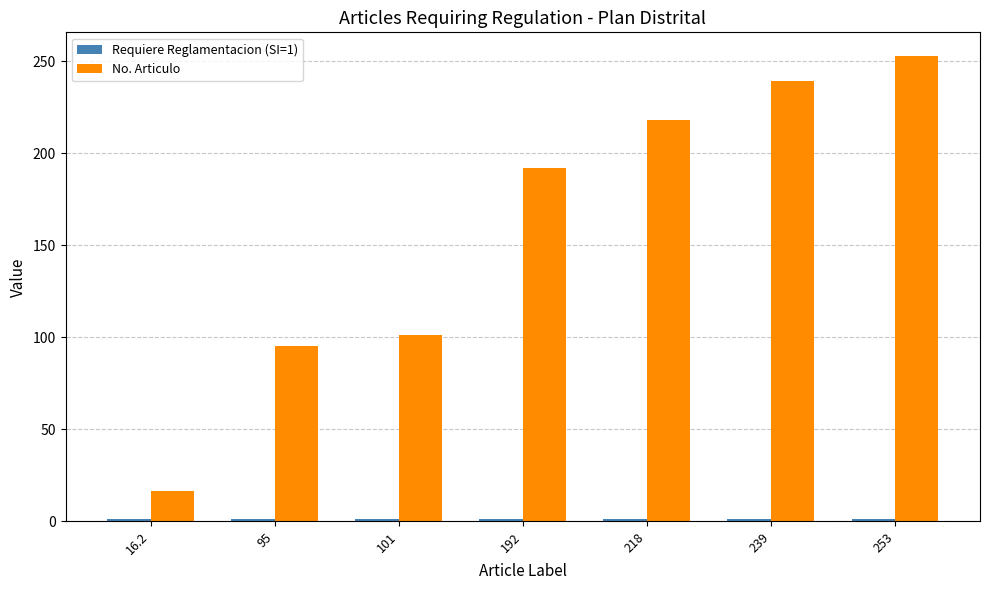

Which label corresponds to the largest value in the chart?

253